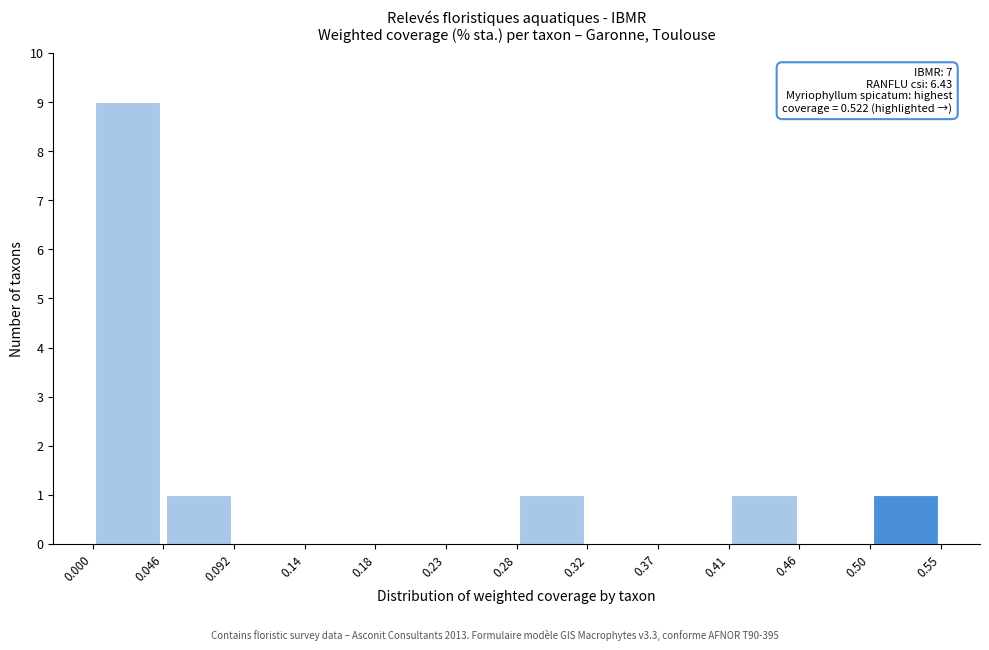

Which range on the x-axis has the tallest bar?

0.000 to 0.046